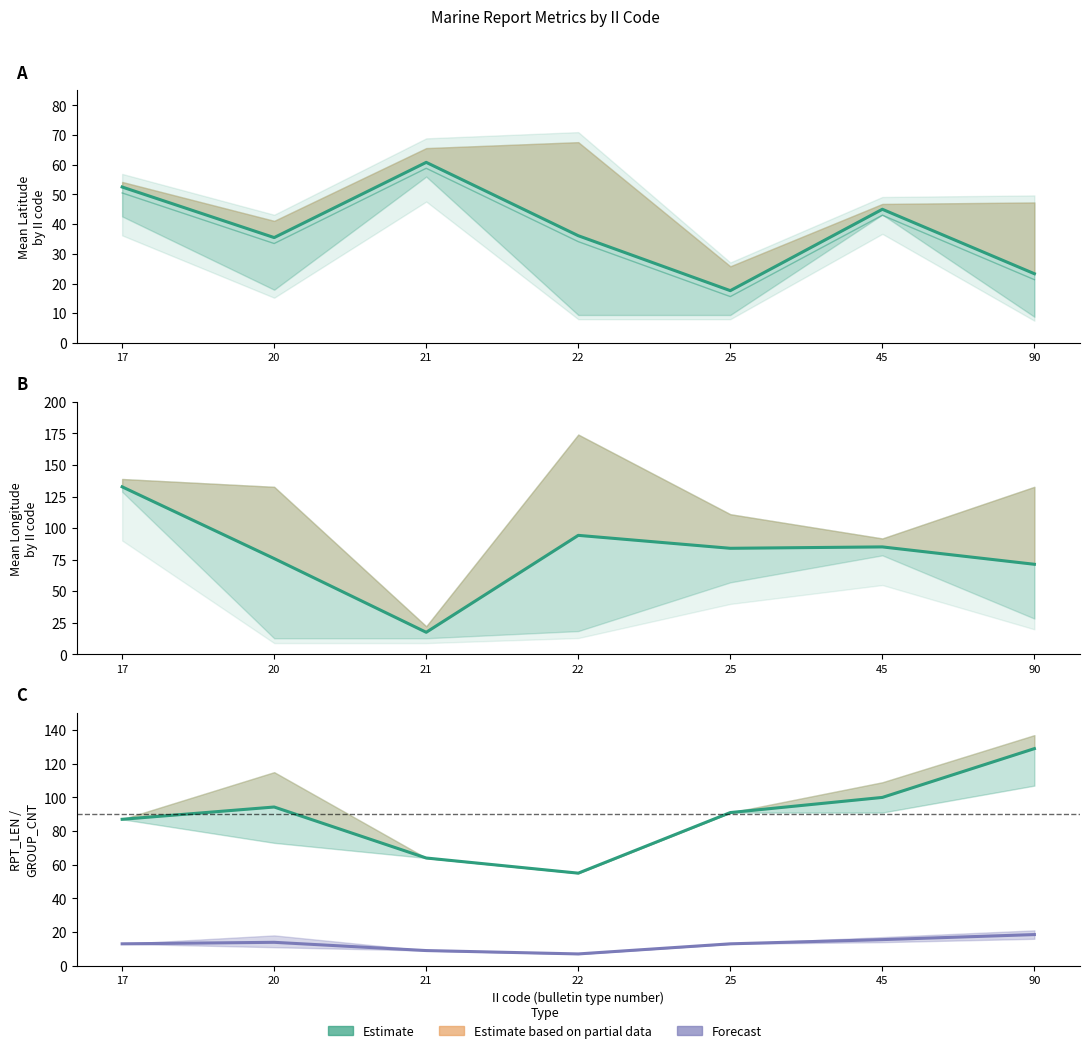

Where is GROUP_CNT (Forecast) nearest to the value 12?

17